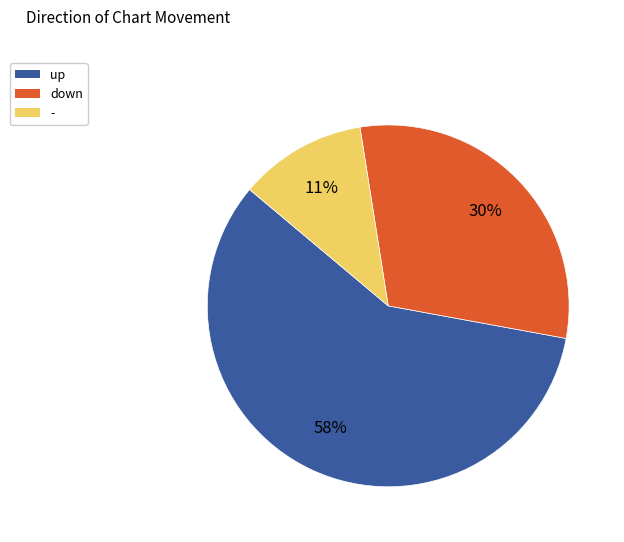

Approximately how many times larger is the value at down compared to up?

0.5